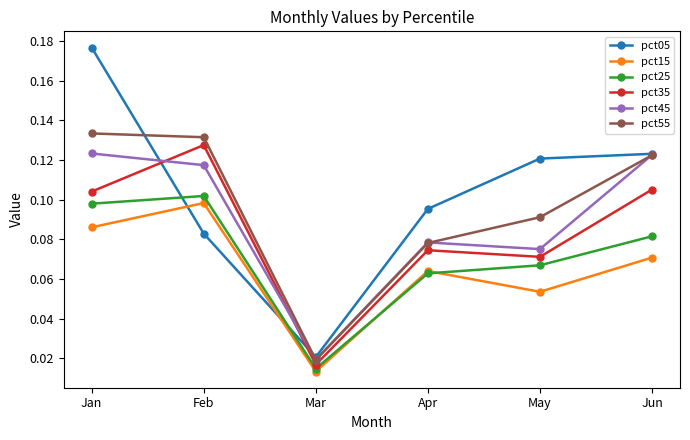

How many lines are shown in the chart?

6